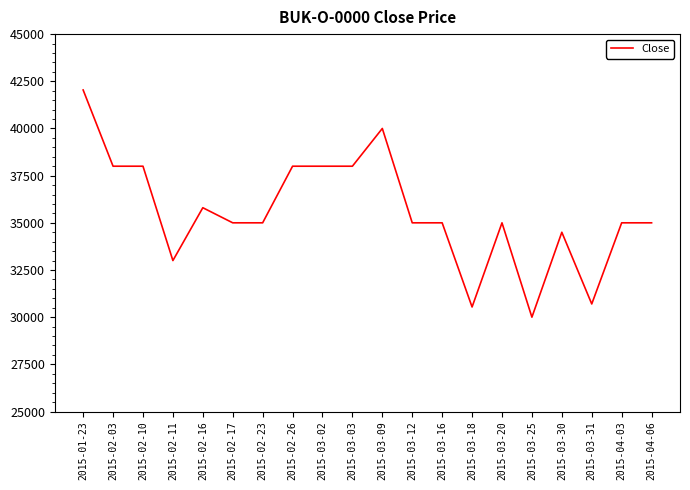

At which label is the value closest to 36020?

2015-02-16